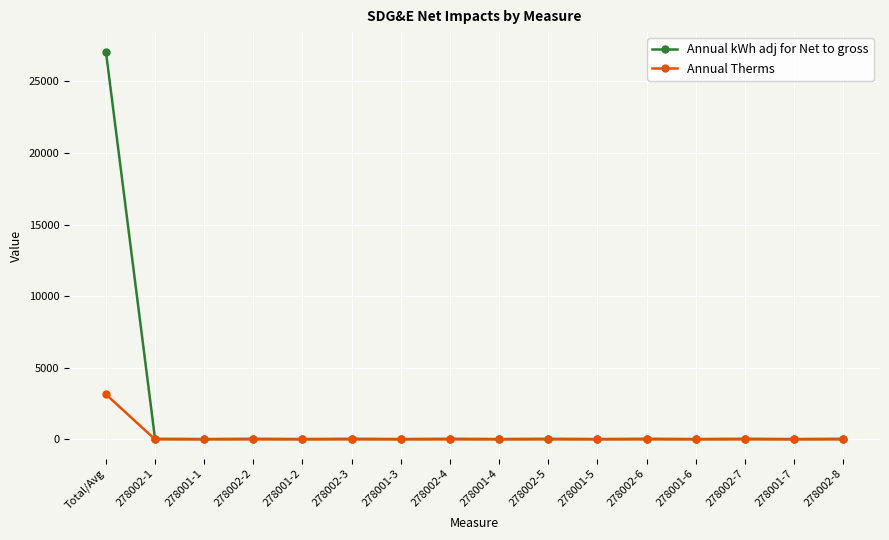

How many lines are shown in the chart?

2